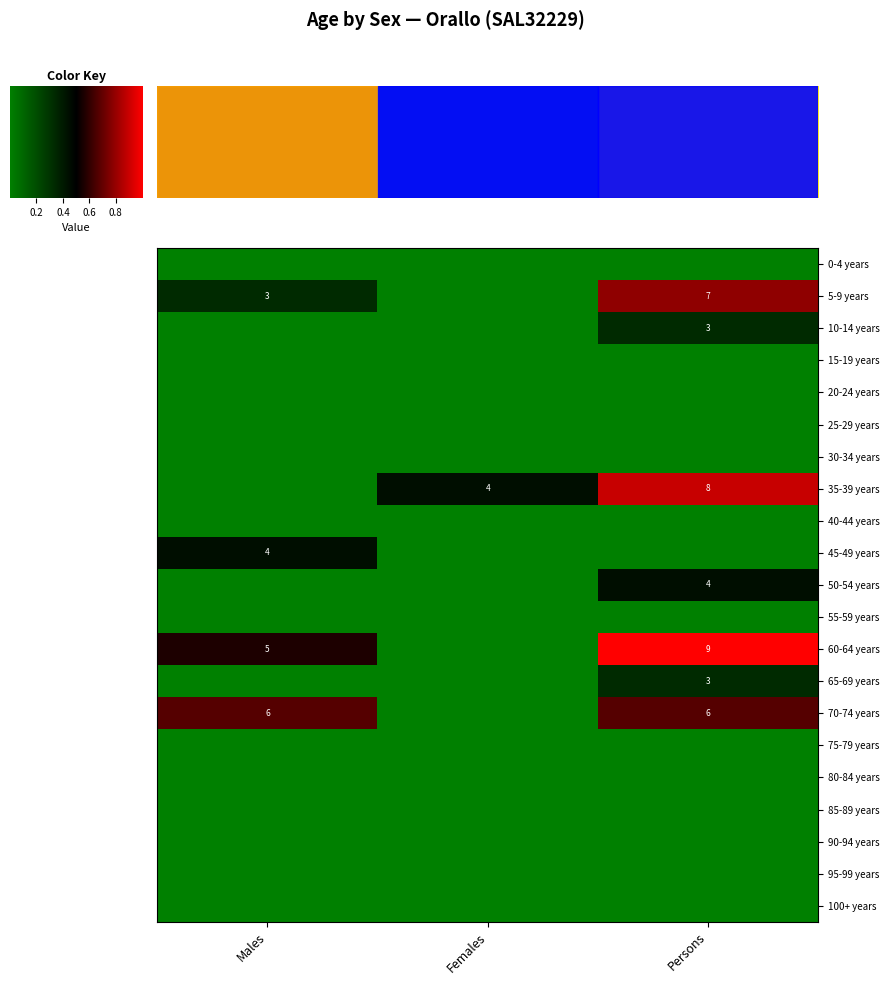

The 45-49 years series shows 6 at Males. True or false?

False